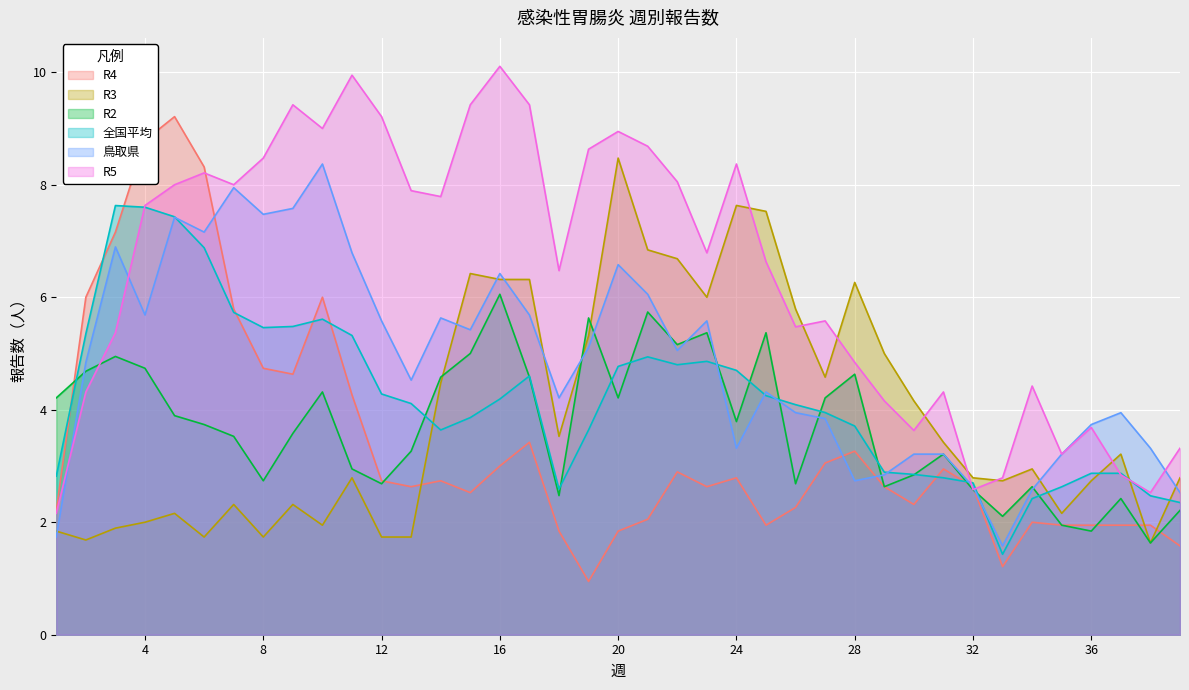

Does the chart display data point markers on the line(s)?

No